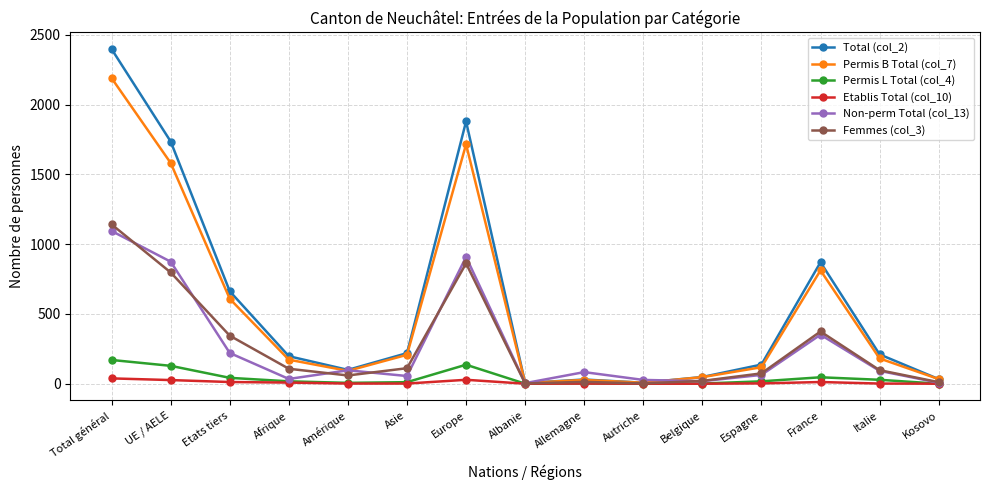

What is the lowest value of the Permis B Total (col_7) series?

5